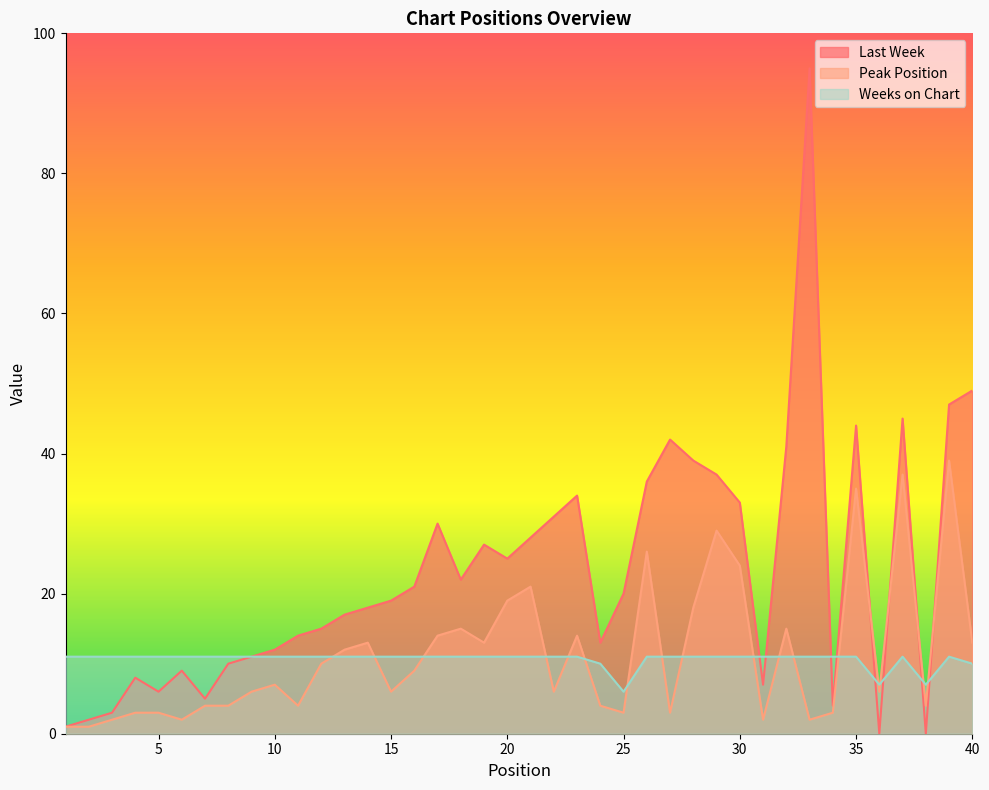

What is the difference between the highest and lowest values at 20?

14